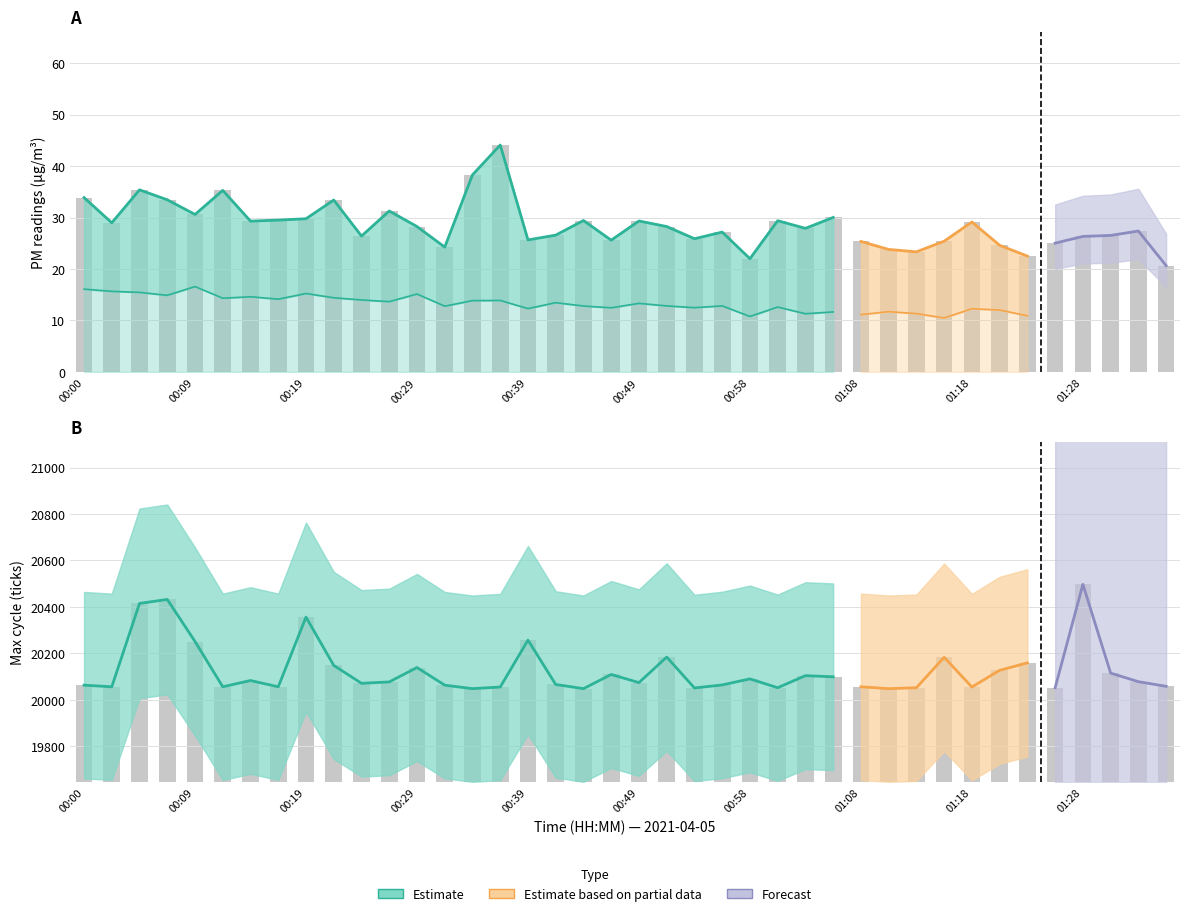

True or false: Max_cycle has a value of 30611.3 at 00:44.

False